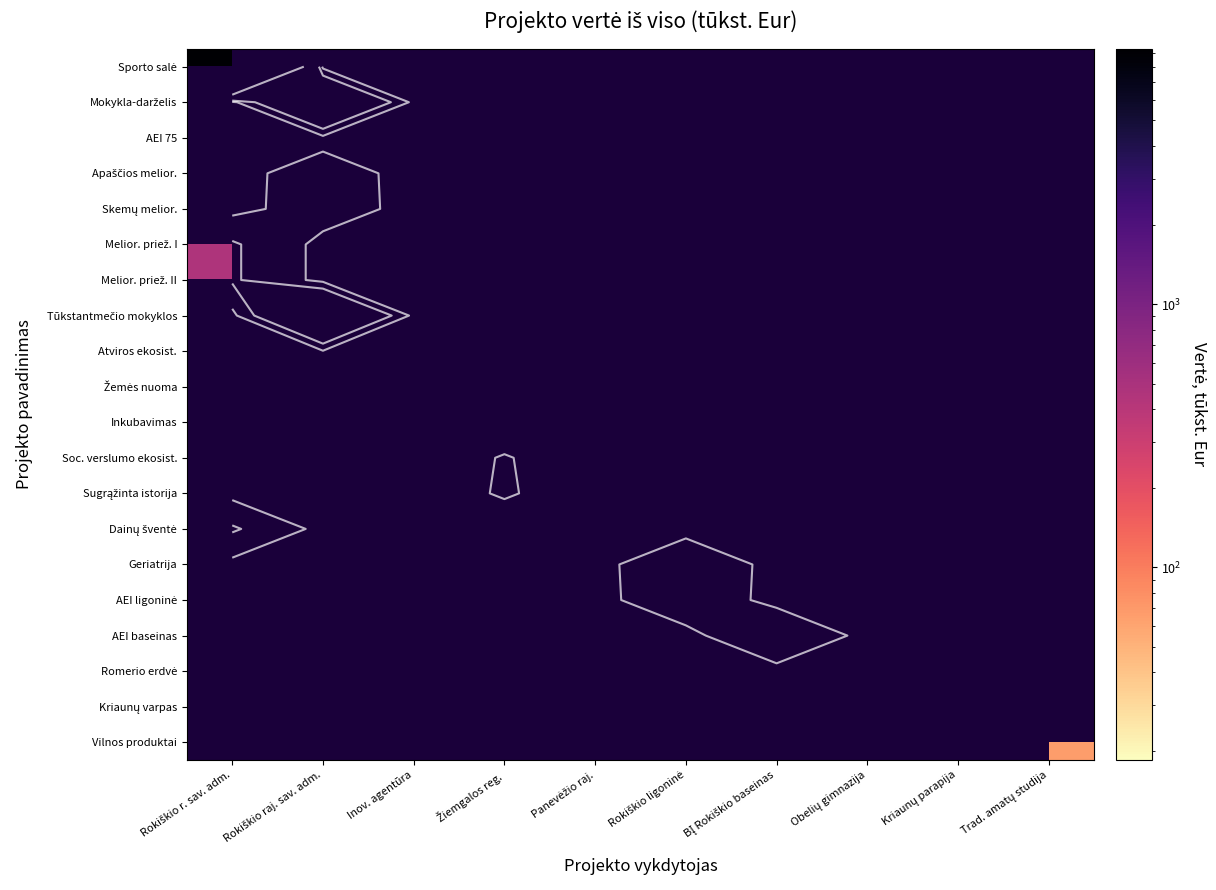

At which category does the chart reach its minimum across all series?

Obelių gimnazija